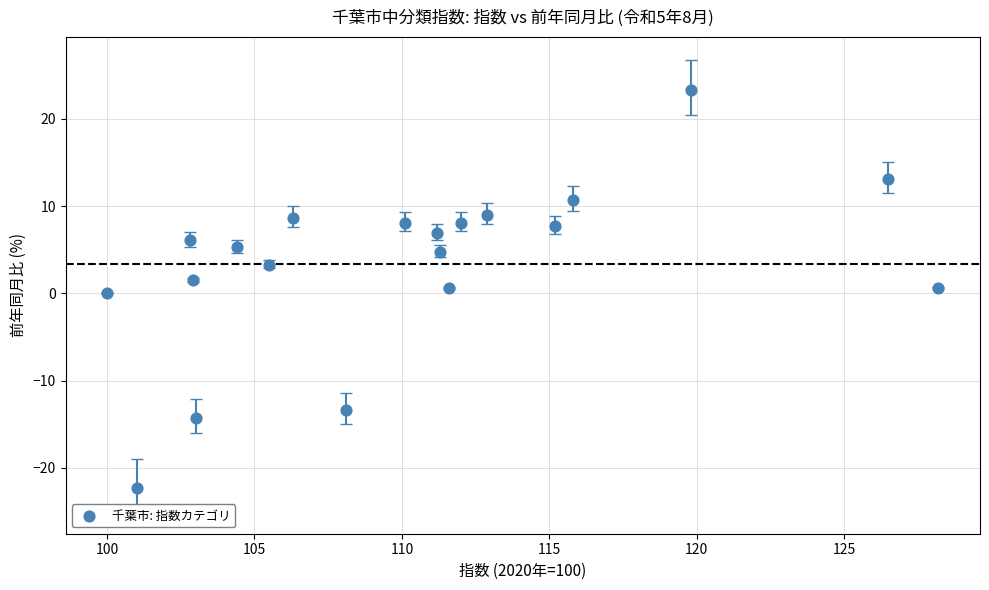

What is the range of Y values (max minus min)?

45.6